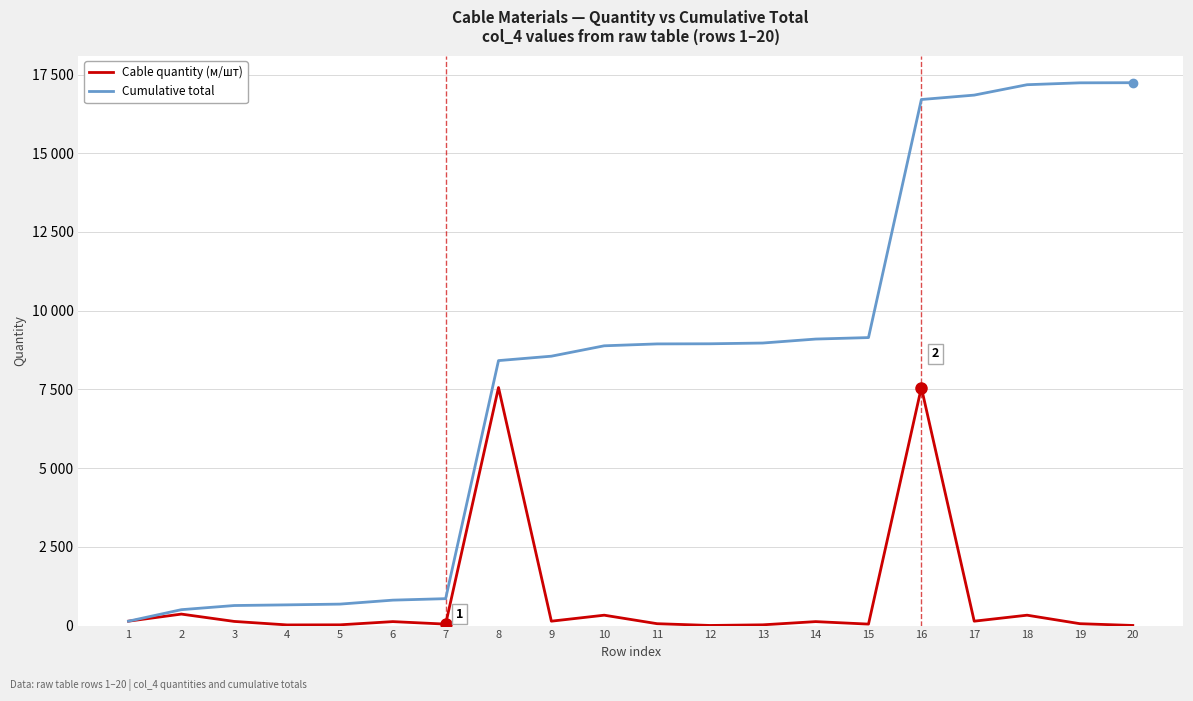

At which category is the sum across all series the highest?

16